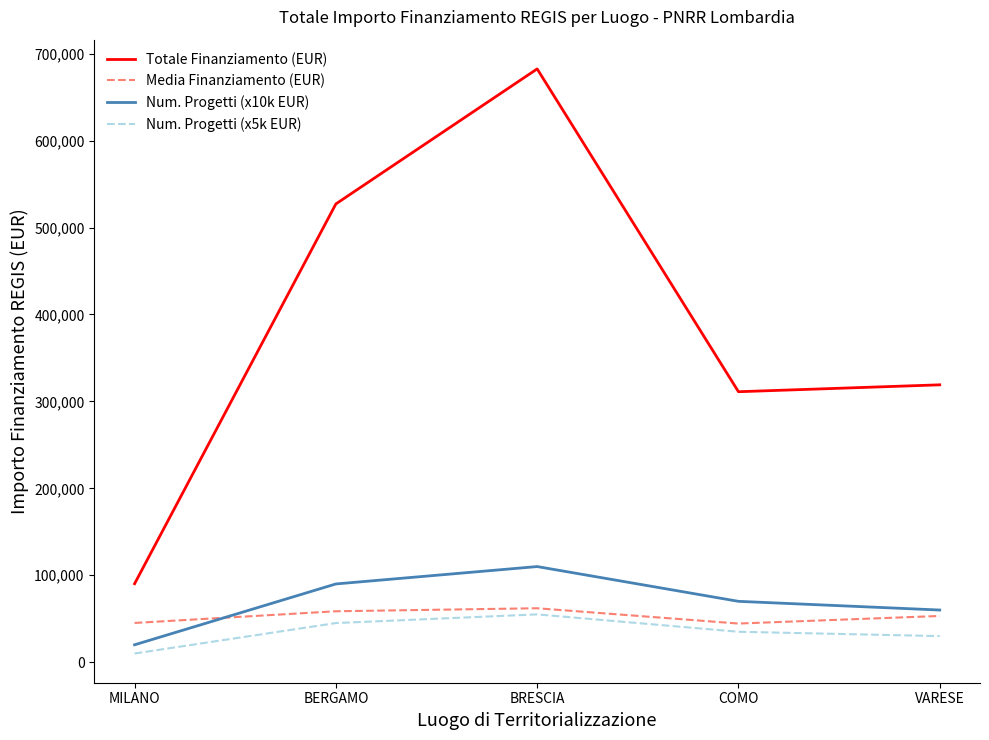

Read the Num. Progetti (x5k EUR) value at BERGAMO.

45000.0